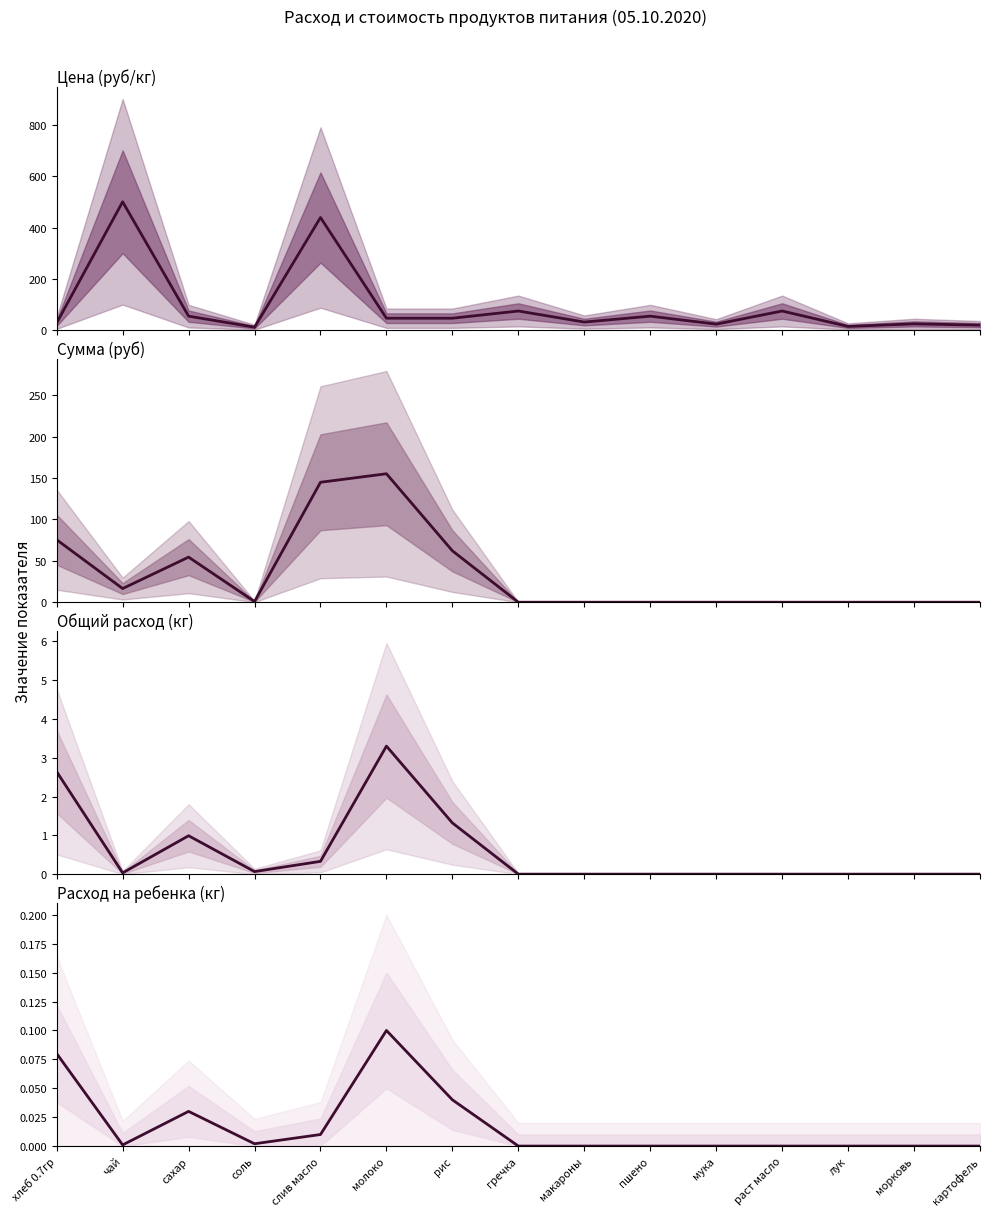

What is the total value across all series at сахар?

110.5